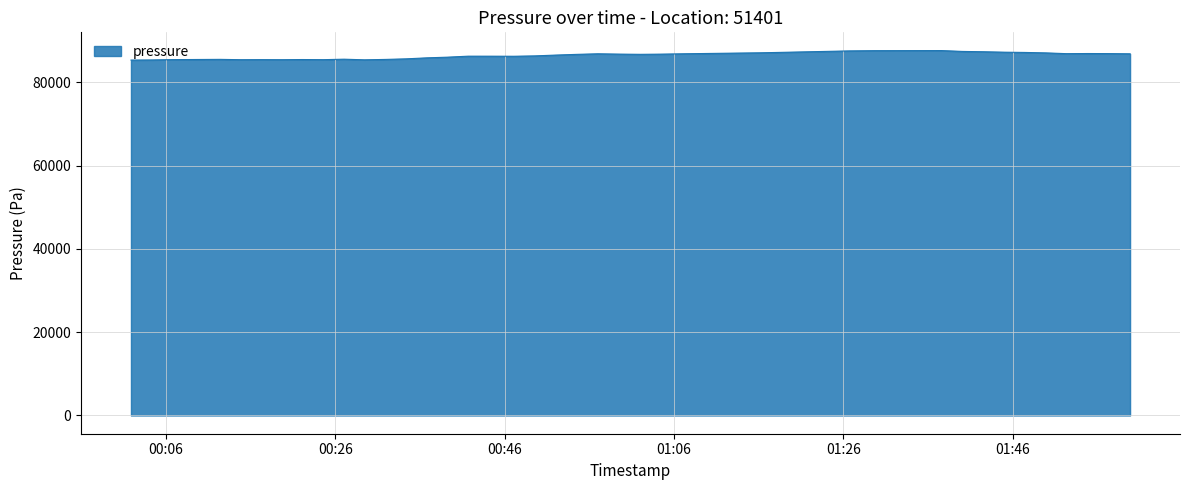

What is the minimum value shown in the chart?

85382.7